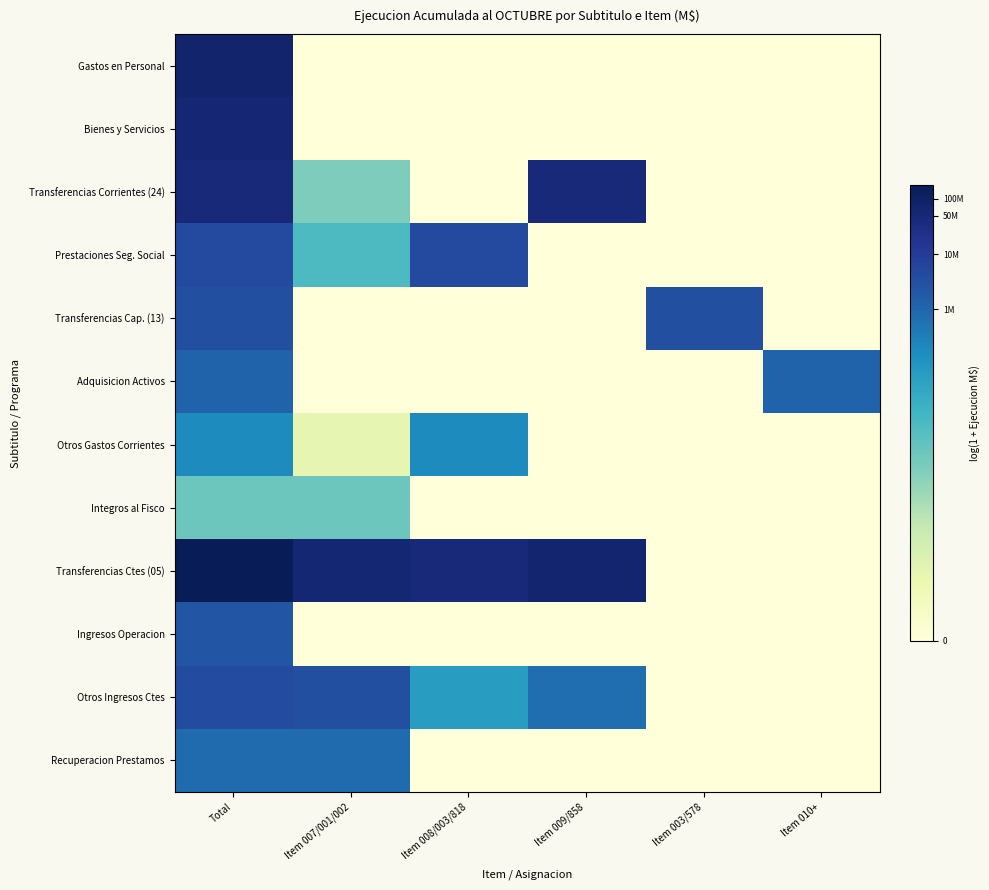

Rank the series by their maximum value, from highest to lowest.

Transferencias Ctes (05), Gastos en Personal, Bienes y Servicios, Transferencias Corrientes (24), Prestaciones Seg. Social, Otros Ingresos Ctes, Transferencias Cap. (13), Ingresos Operacion, Adquisicion Activos, Recuperacion Prestamos, Otros Gastos Corrientes, Integros al Fisco